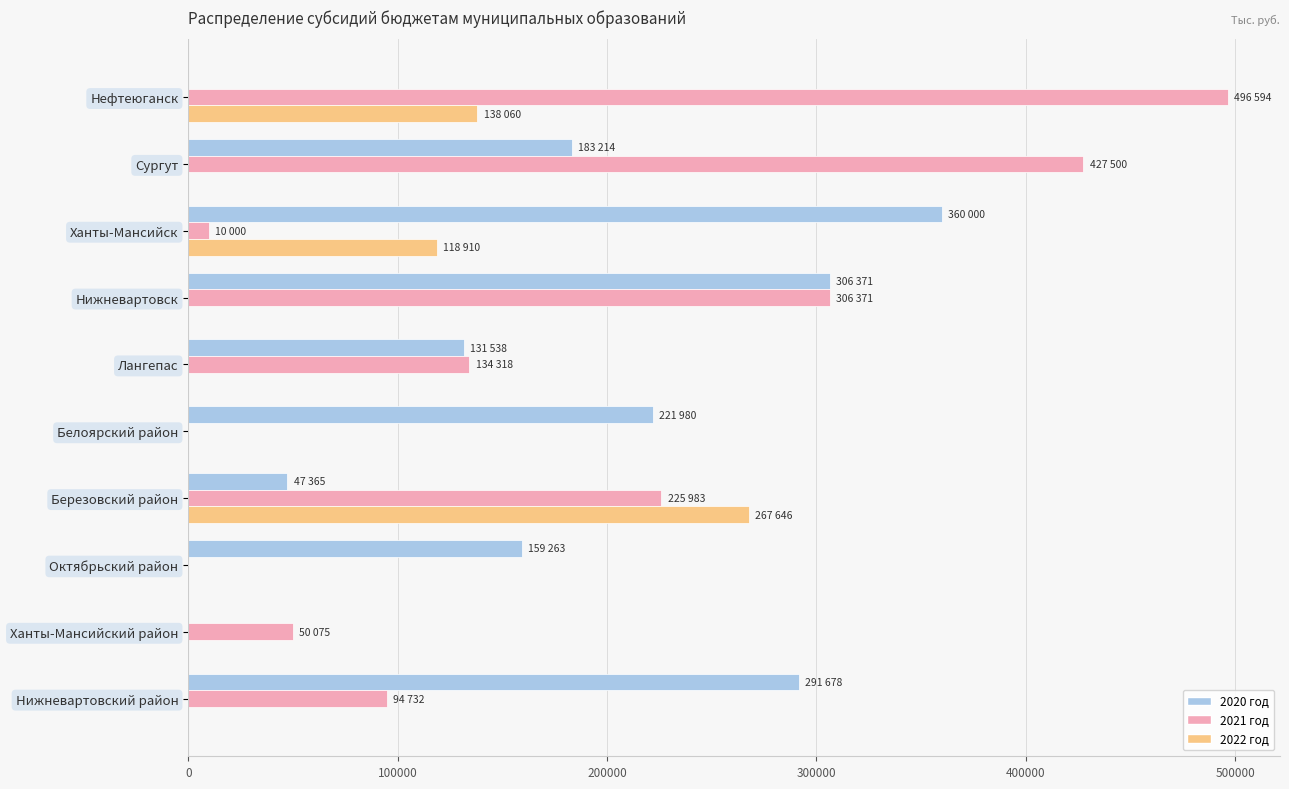

How many distinct data groups are displayed?

3